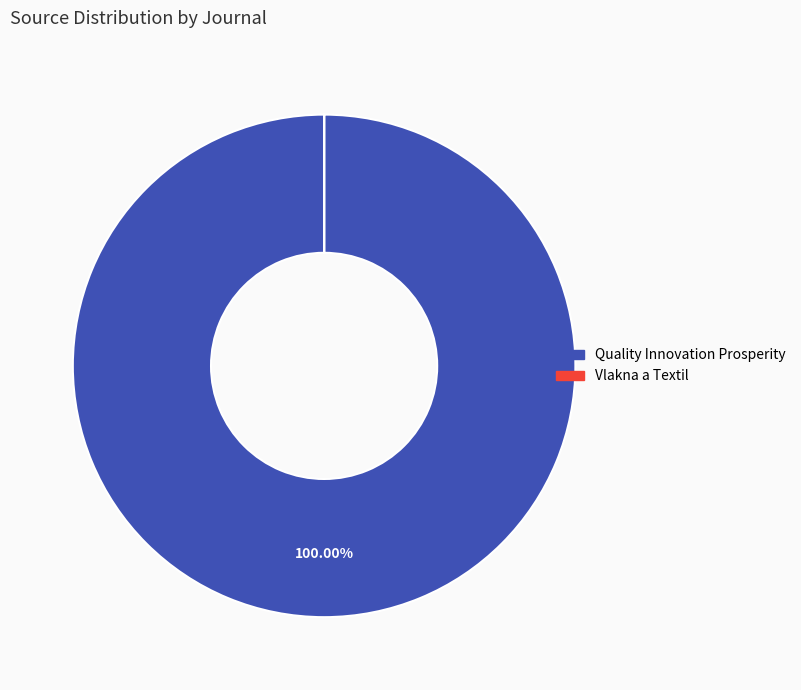

Is Quality Innovation Prosperity the majority of the pie?

Yes